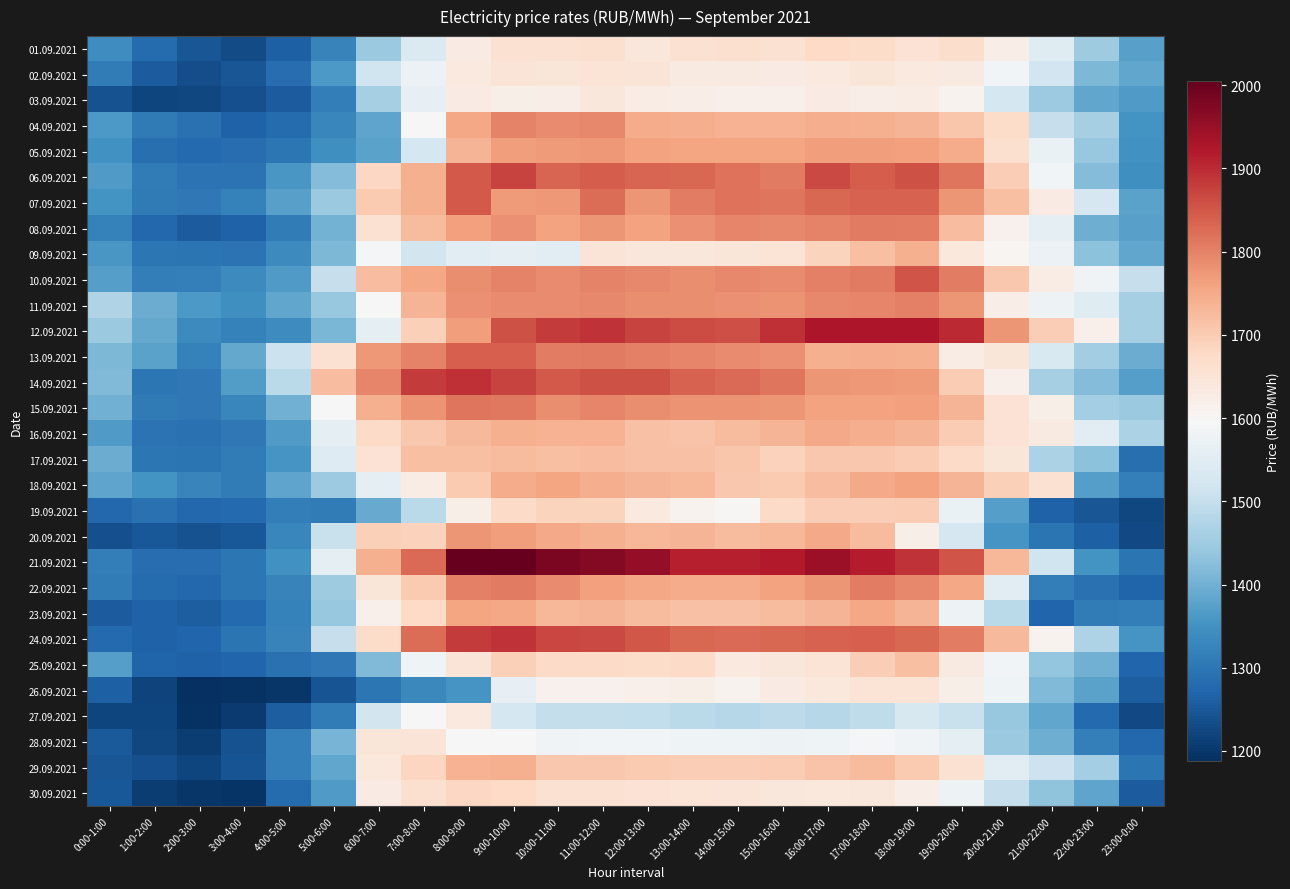

At 22:00-23:00, list the series in order from smallest to largest.

19.09.2021, 20.09.2021, 27.09.2021, 22.09.2021, 23.09.2021, 28.09.2021, 21.09.2021, 18.09.2021, 26.09.2021, 30.09.2021, 03.09.2021, 08.09.2021, 25.09.2021, 02.09.2021, 14.09.2021, 06.09.2021, 09.09.2021, 17.09.2021, 05.09.2021, 01.09.2021, 13.09.2021, 29.09.2021, 15.09.2021, 04.09.2021, 24.09.2021, 07.09.2021, 11.09.2021, 16.09.2021, 10.09.2021, 12.09.2021